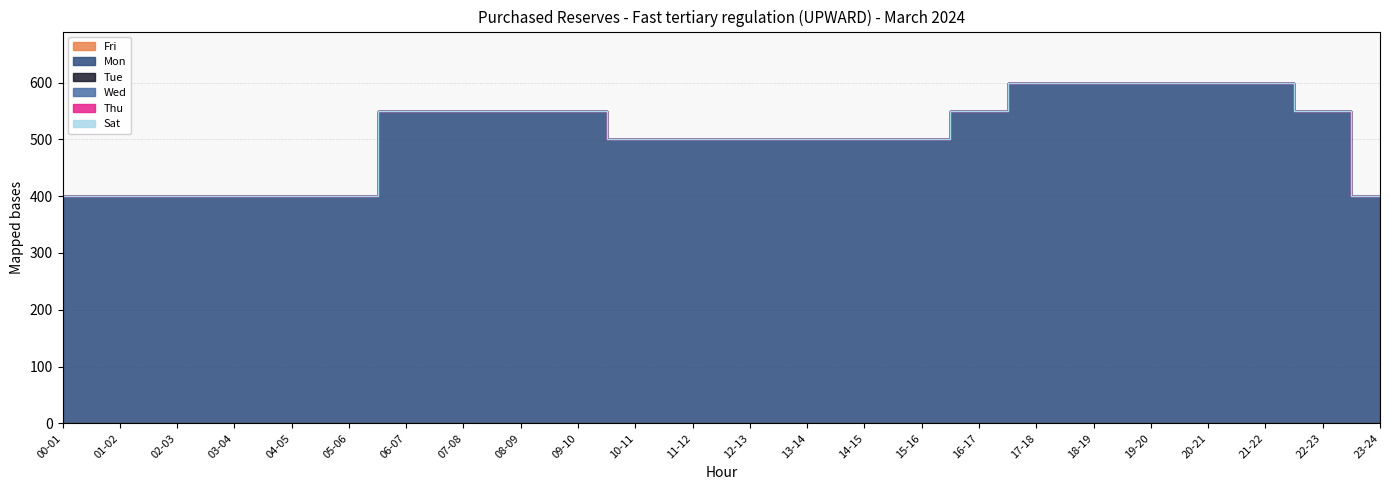

Reading right to left, list all the values displayed in this chart.

Fri: 23-24=0	22-23=0	21-22=0	20-21=0	19-20=0	18-19=0	17-18=0	16-17=0	15-16=0	14-15=0	13-14=0	12-13=0	11-12=0	10-11=0	09-10=0	08-09=0	07-08=0	06-07=0	05-06=0	04-05=0	03-04=0	02-03=0	01-02=0	00-01=0
Mon: 23-24=400	22-23=550	21-22=600	20-21=600	19-20=600	18-19=600	17-18=600	16-17=550	15-16=500	14-15=500	13-14=500	12-13=500	11-12=500	10-11=500	09-10=550	08-09=550	07-08=550	06-07=550	05-06=400	04-05=400	03-04=400	02-03=400	01-02=400	00-01=400
Tue: 23-24=0	22-23=0	21-22=0	20-21=0	19-20=0	18-19=0	17-18=0	16-17=0	15-16=0	14-15=0	13-14=0	12-13=0	11-12=0	10-11=0	09-10=0	08-09=0	07-08=0	06-07=0	05-06=0	04-05=0	03-04=0	02-03=0	01-02=0	00-01=0
Wed: 23-24=0	22-23=0	21-22=0	20-21=0	19-20=0	18-19=0	17-18=0	16-17=0	15-16=0	14-15=0	13-14=0	12-13=0	11-12=0	10-11=0	09-10=0	08-09=0	07-08=0	06-07=0	05-06=0	04-05=0	03-04=0	02-03=0	01-02=0	00-01=0
Thu: 23-24=0	22-23=0	21-22=0	20-21=0	19-20=0	18-19=0	17-18=0	16-17=0	15-16=0	14-15=0	13-14=0	12-13=0	11-12=0	10-11=0	09-10=0	08-09=0	07-08=0	06-07=0	05-06=0	04-05=0	03-04=0	02-03=0	01-02=0	00-01=0
Sat: 23-24=0	22-23=0	21-22=0	20-21=0	19-20=0	18-19=0	17-18=0	16-17=0	15-16=0	14-15=0	13-14=0	12-13=0	11-12=0	10-11=0	09-10=0	08-09=0	07-08=0	06-07=0	05-06=0	04-05=0	03-04=0	02-03=0	01-02=0	00-01=0